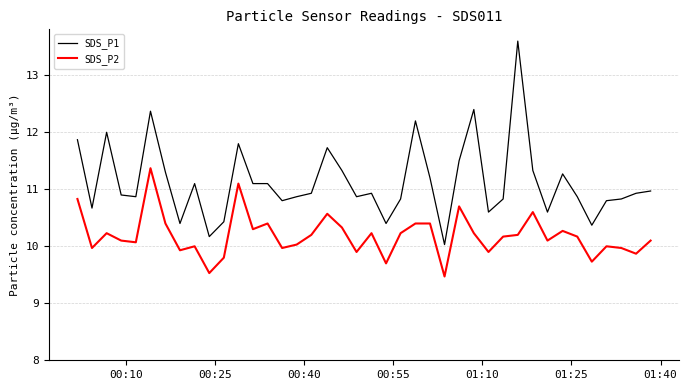

What is the difference between the maximum and minimum values in the SDS_P1 series?

3.6